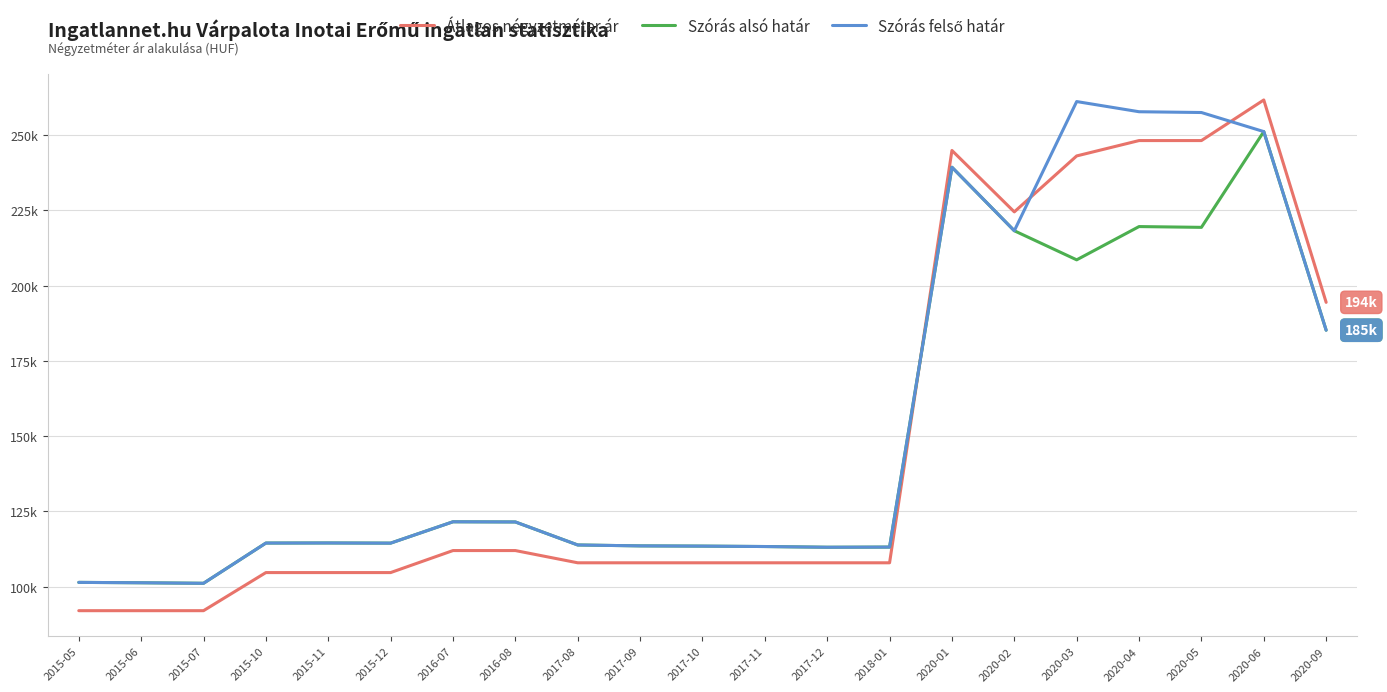

How many interior local peaks does the Szórás alsó határ series have?

5